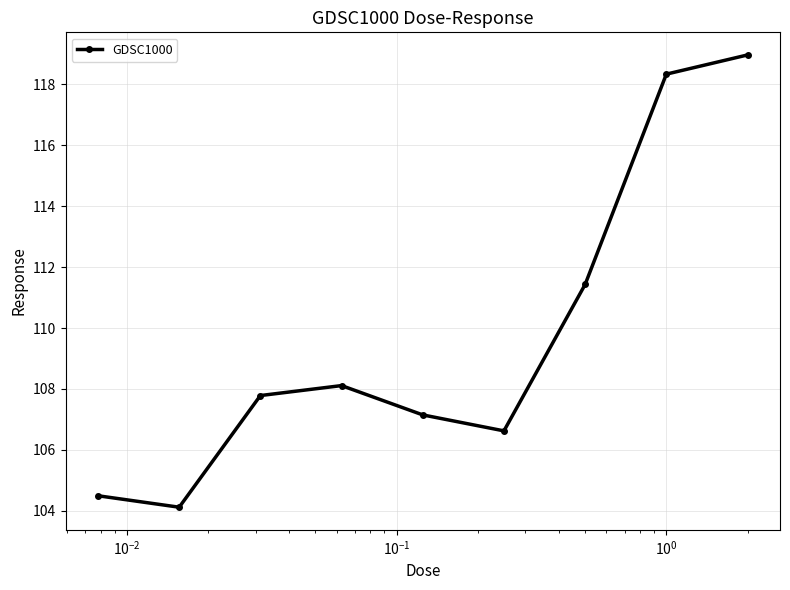

What is the value of the 1st point from the left?

104.5